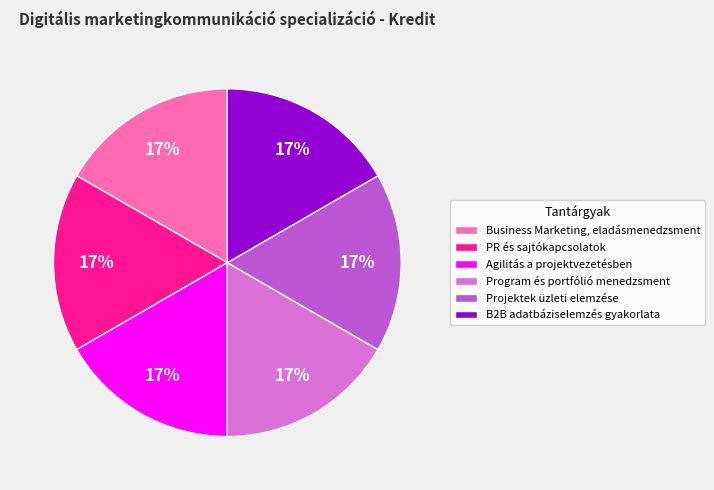

To the nearest percent, what portion does Business Marketing, eladásmenedzsment represent?

17%